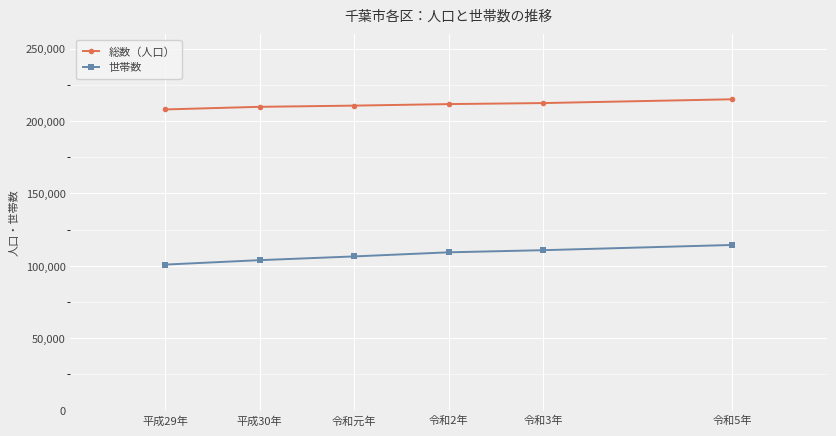

Rank the series at 平成29年 from lowest to highest value.

世帯数, 総数（人口）